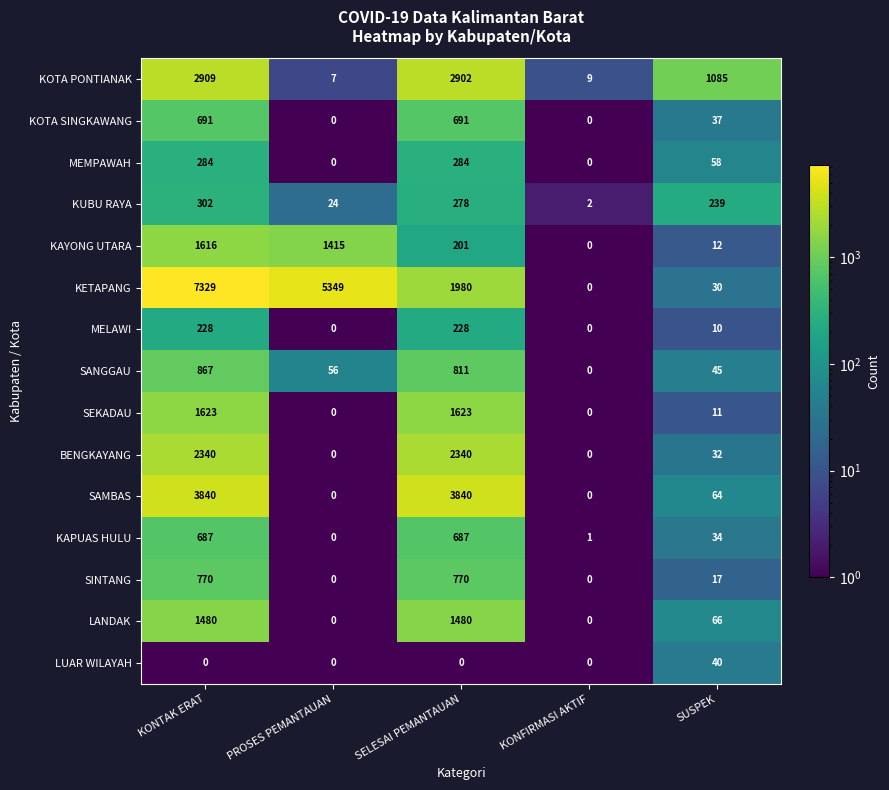

Which series changed the most between PROSES PEMANTAUAN and KONFIRMASI AKTIF?

KETAPANG